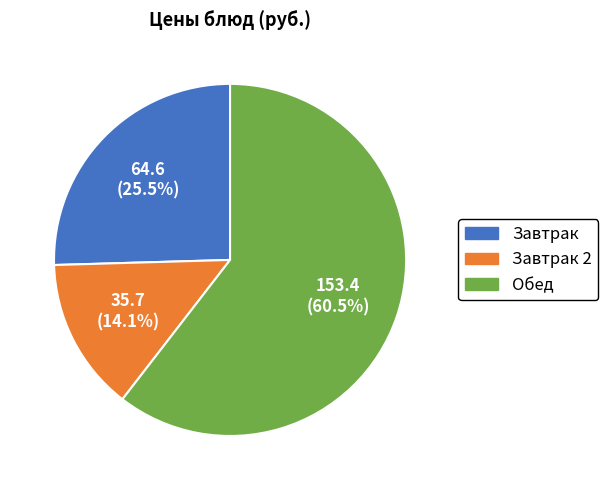

Does any single category account for the majority?

Yes